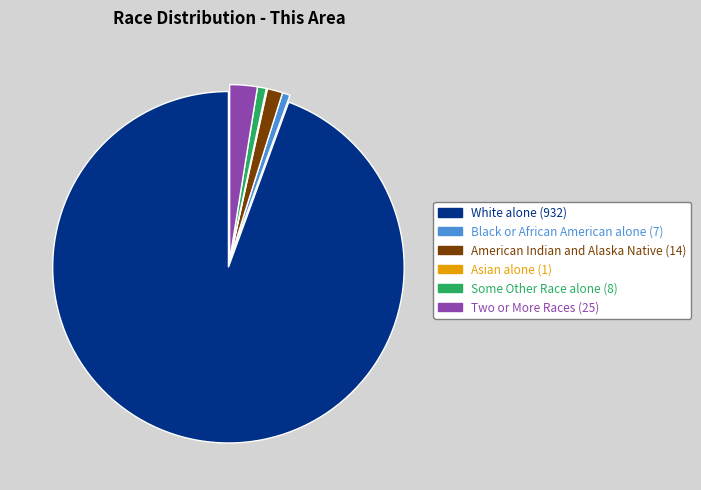

Which has a higher value, American Indian and Alaska Native (14) or White alone (932)?

White alone (932)